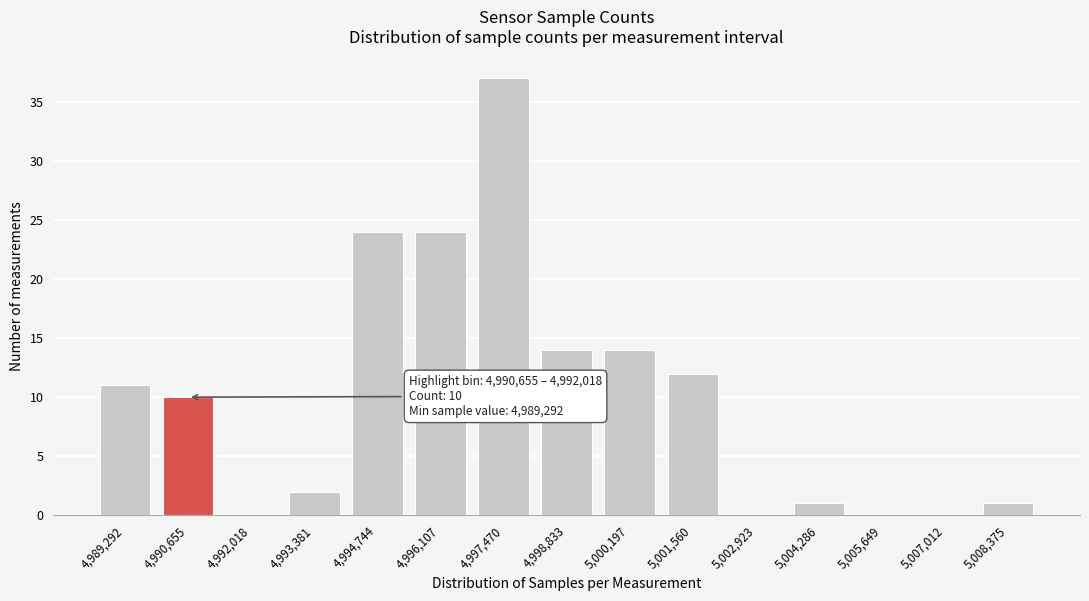

At which category does the chart reach its peak across all series?

4,997,470